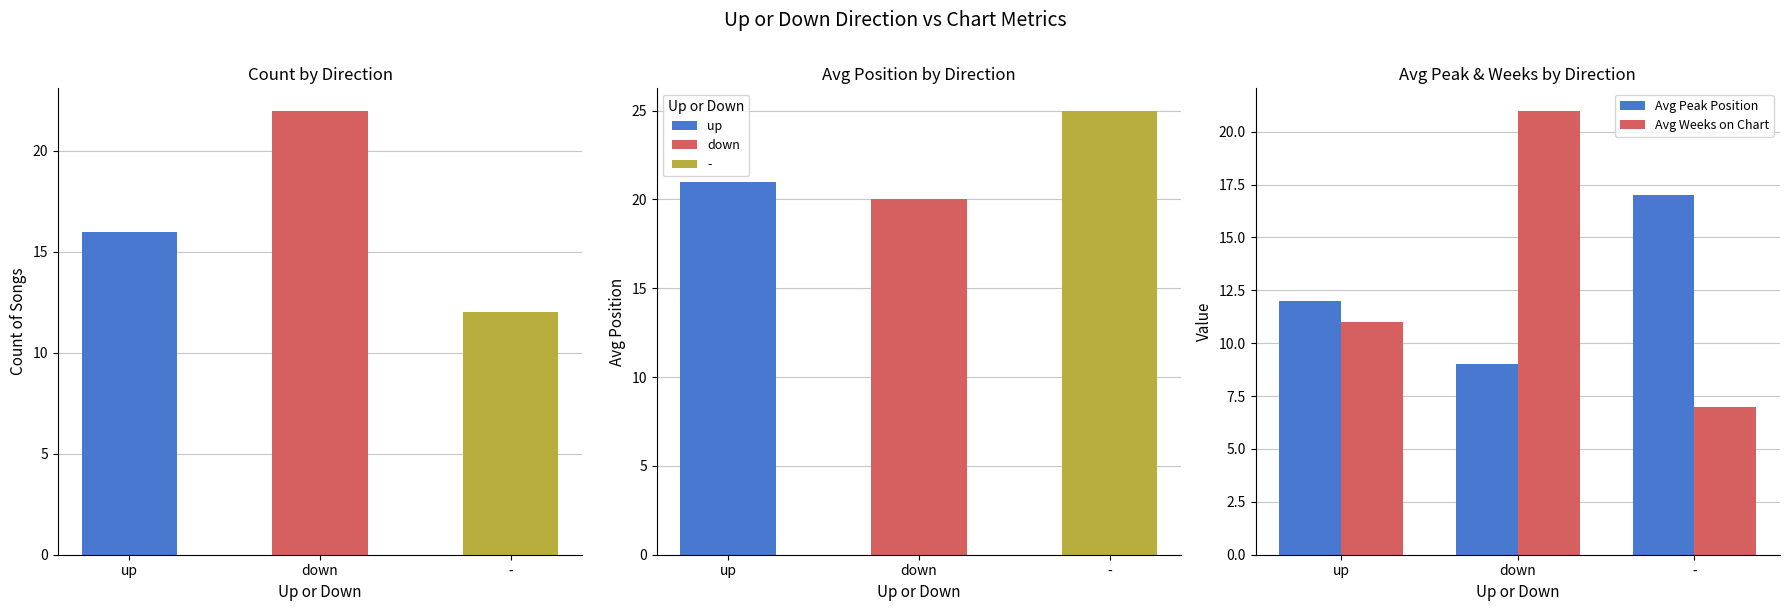

Which series has the widest spread of values?

Avg Weeks on Chart